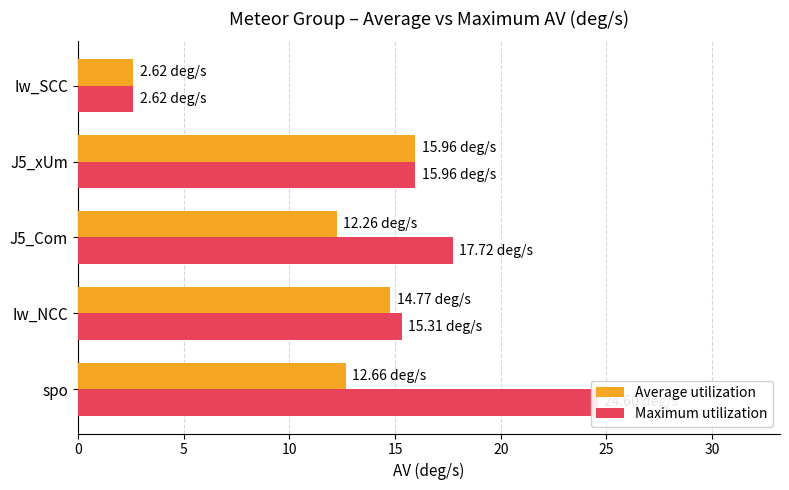

What is the smallest value displayed?

2.6